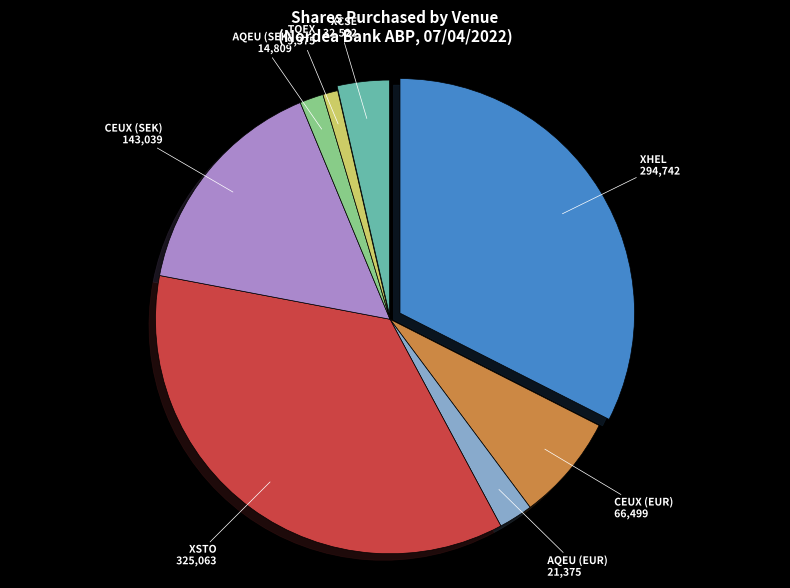

Does any single category account for the majority?

No